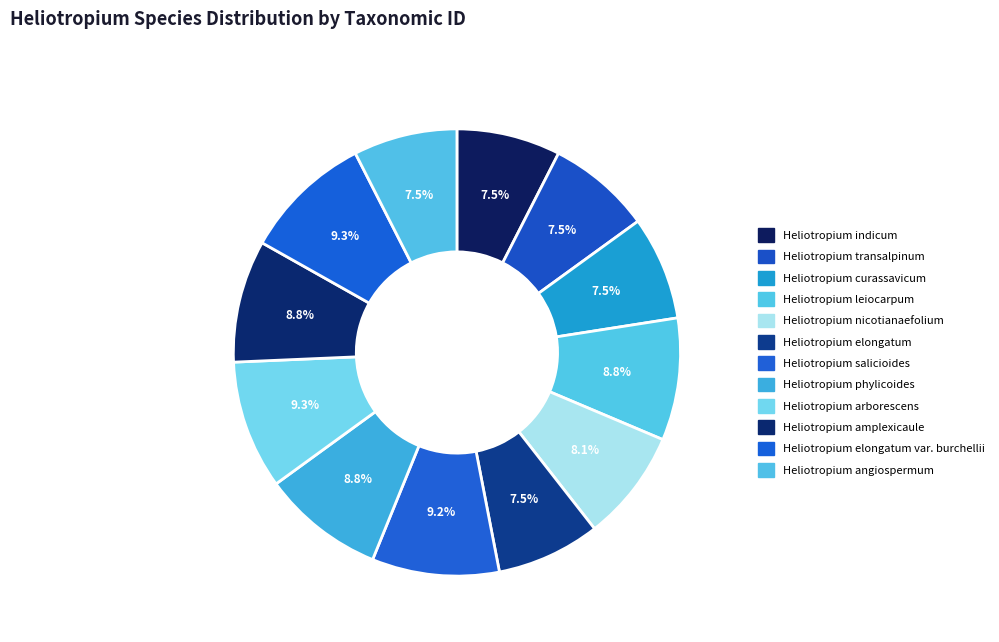

Which category has the biggest portion of the pie?

Heliotropium elongatum var. burchellii